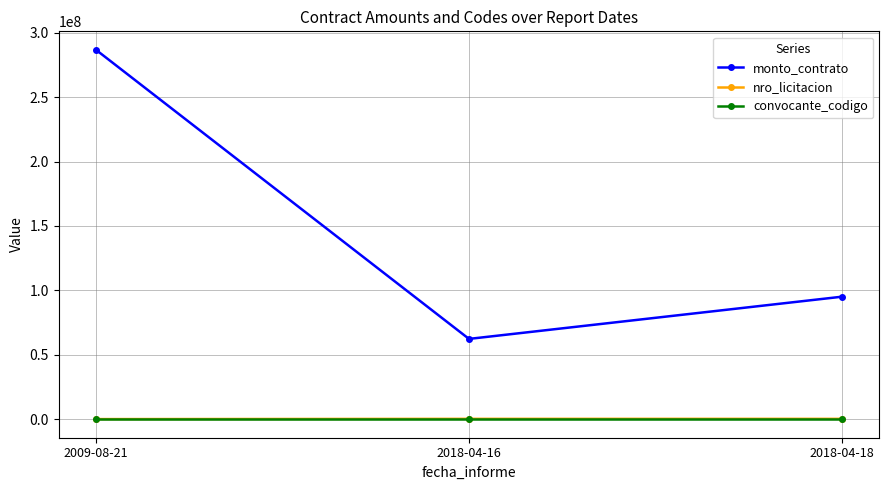

What is the approximate value of convocante_codigo at 2018-04-18?

1359